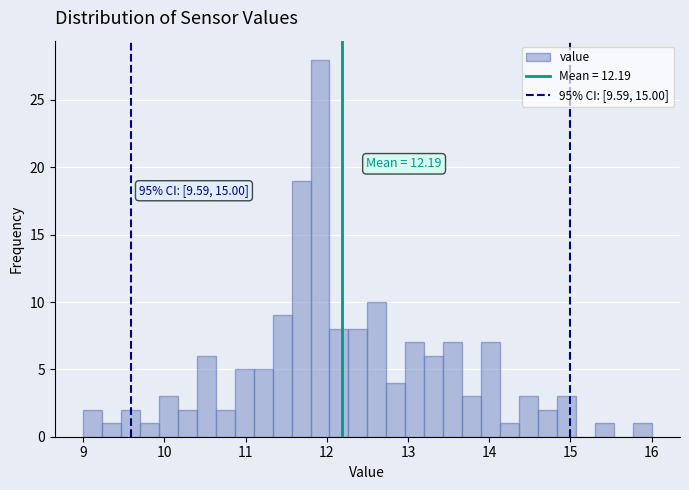

Read against the x-axis, roughly where is the centre of the tallest bar?

11.9